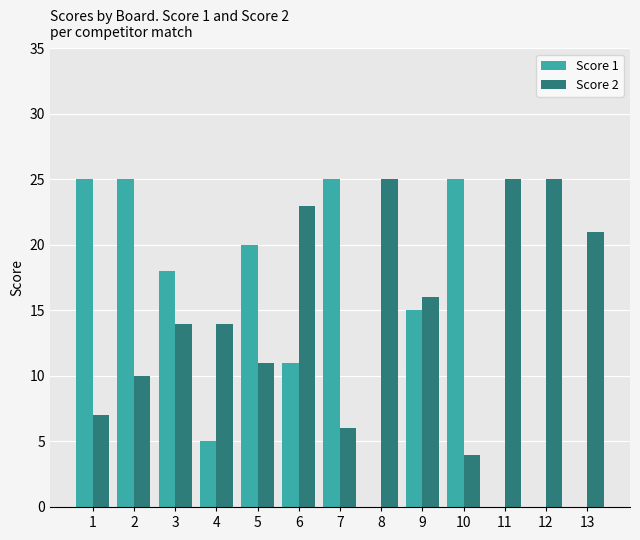

Which series has the largest total across all categories?

Score 2